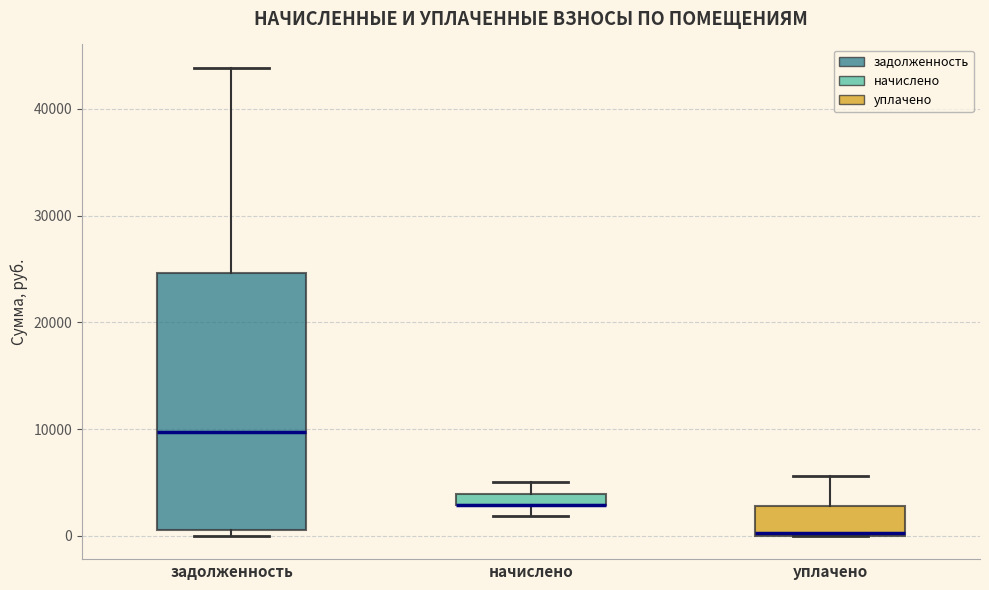

Where does the upper whisker of the box for уплачено end on the y-axis? The values are not printed on the chart, so give them approximately, as read against the axis.

6000